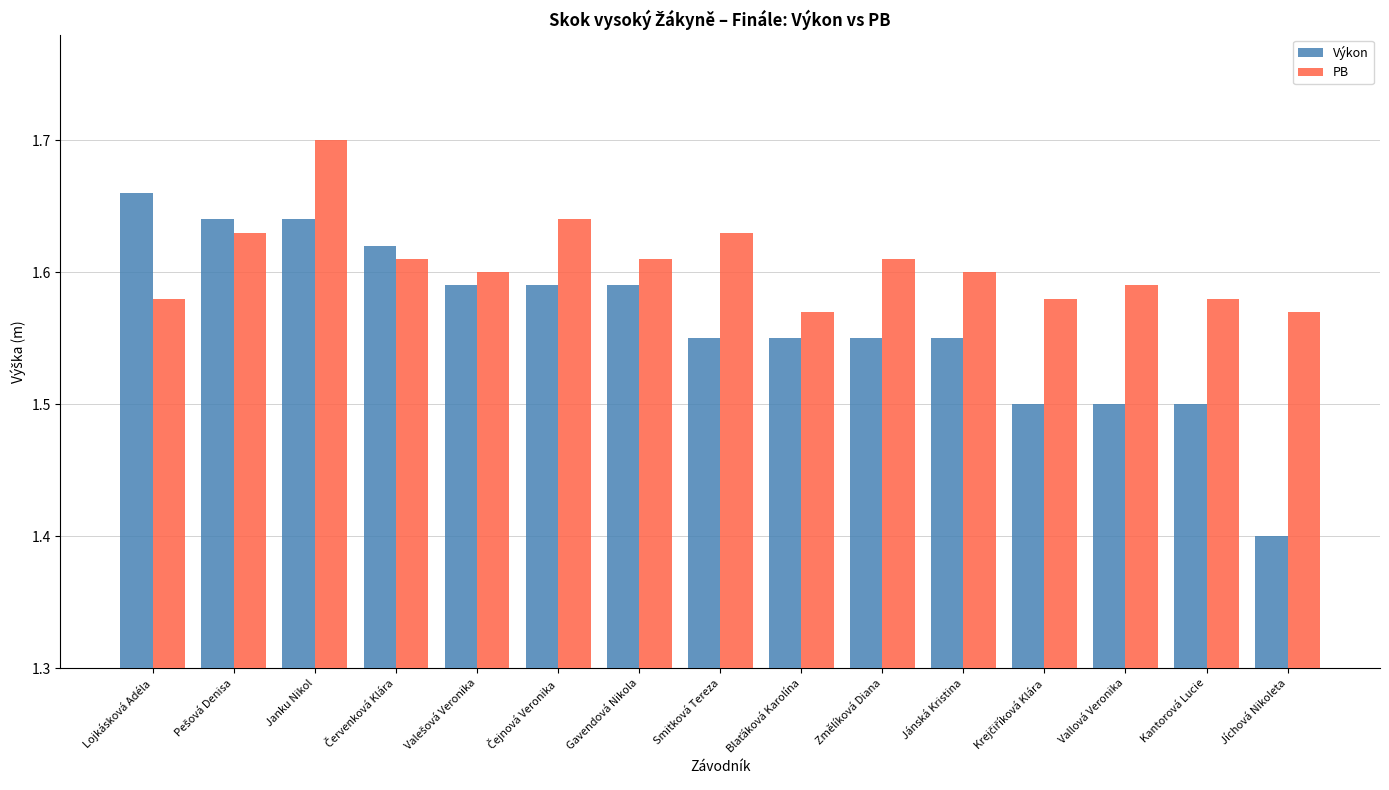

True or false: Výkon has a value of 2.2 at Jánská Kristina.

False